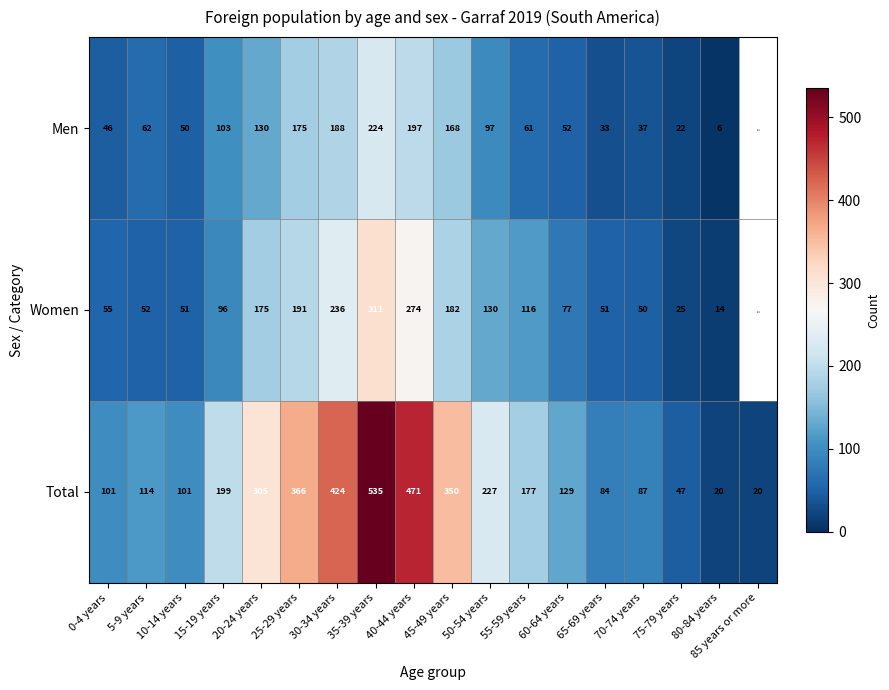

Which series changed the most between 45-49 years and 65-69 years?

Total